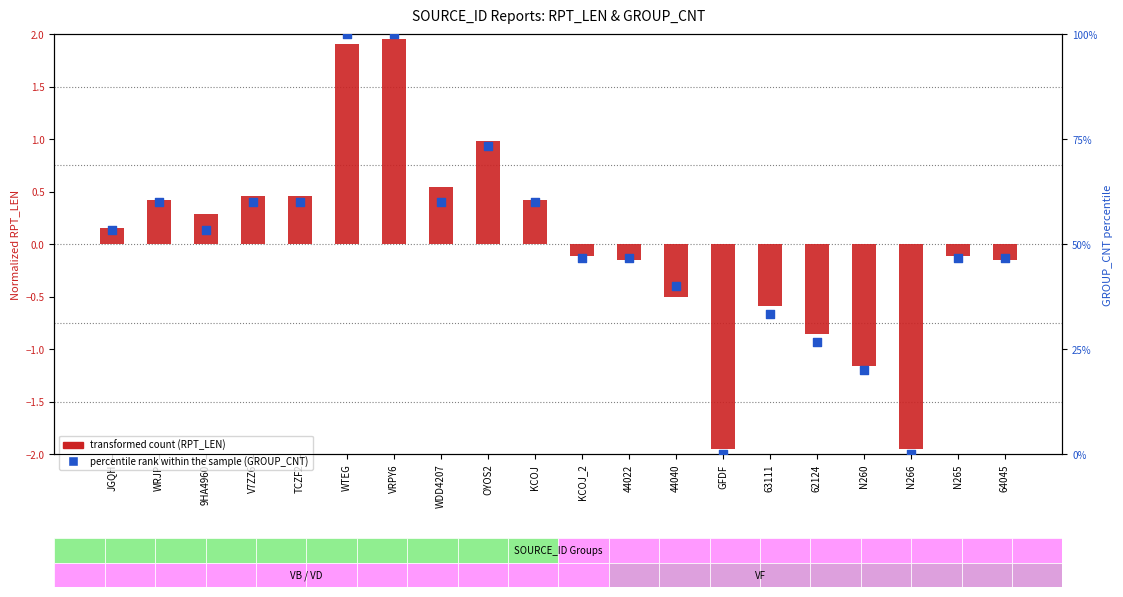

What is the total value across all series at 62124?

25.8